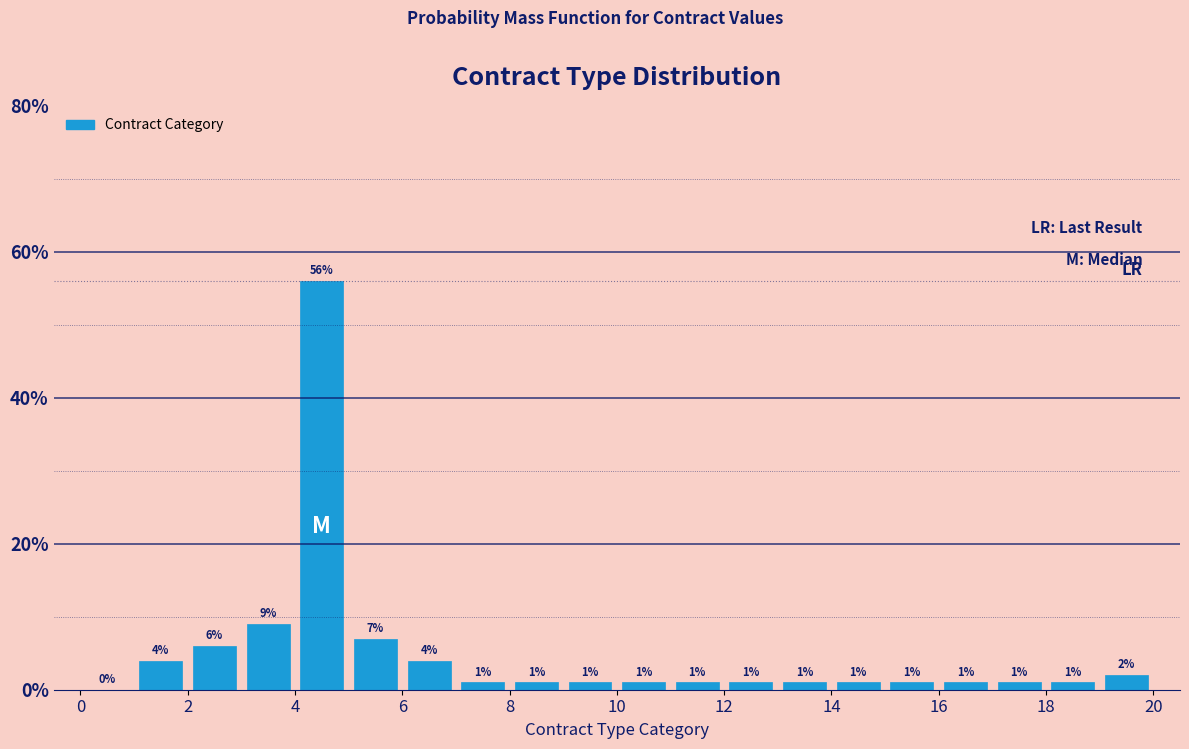

Over which range of the x-axis is the bar tallest?

4 to 5